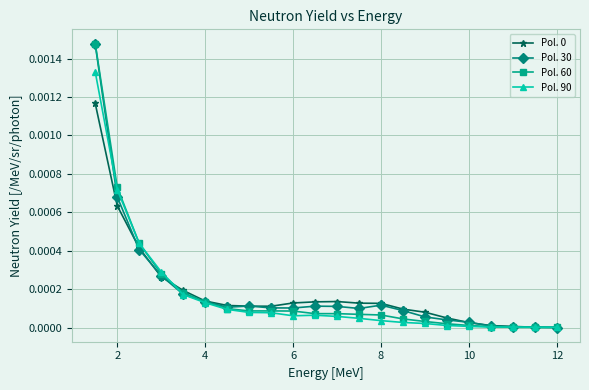

Which series has the largest range (max minus min)?

Pol. 60